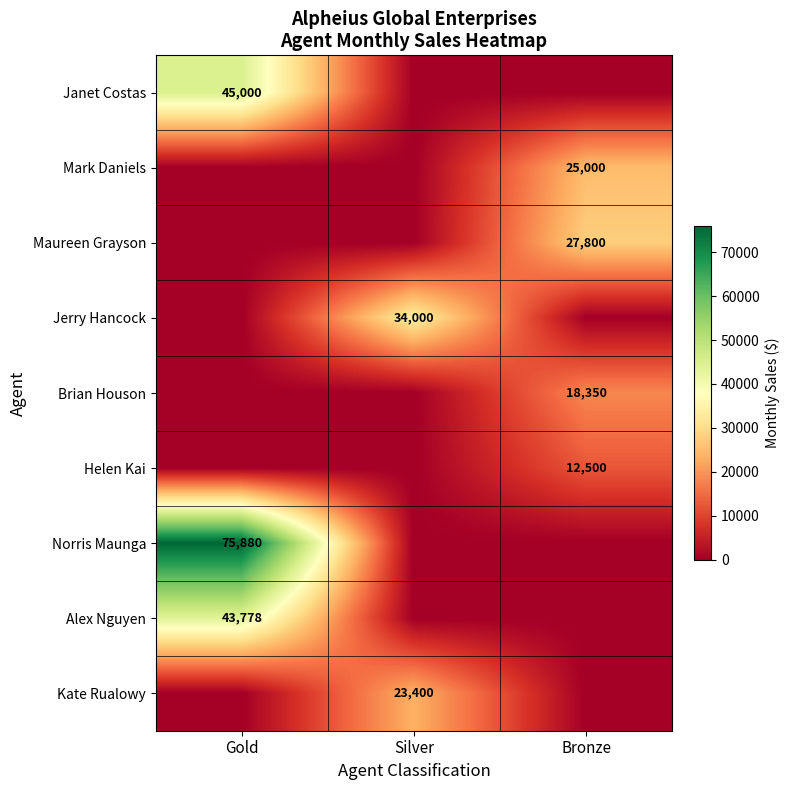

What is the maximum value shown in the chart?

75880